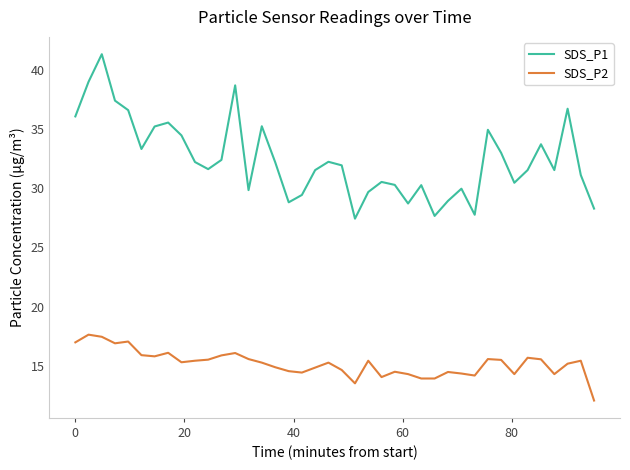

At how many categories does at least one series exceed 26?

40